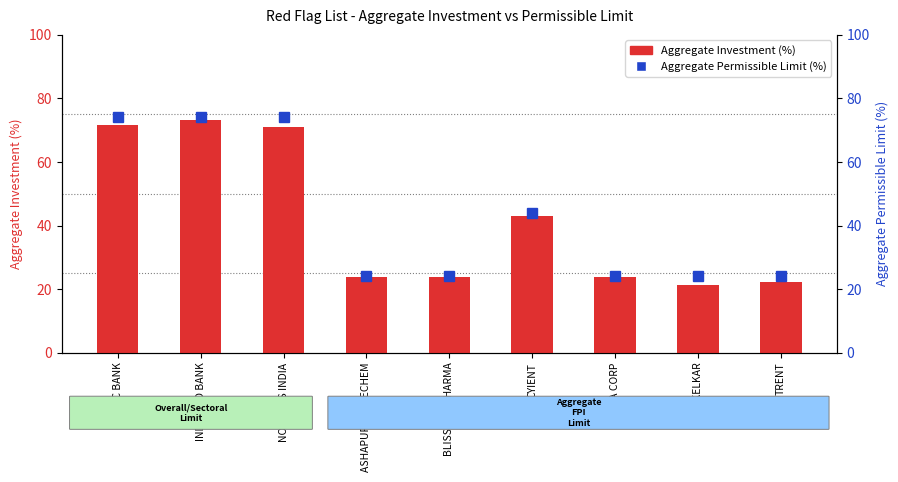

True or false: Aggregate Permissible Limit (%) has a value of 74.0 at NOVARTIS INDIA.

True